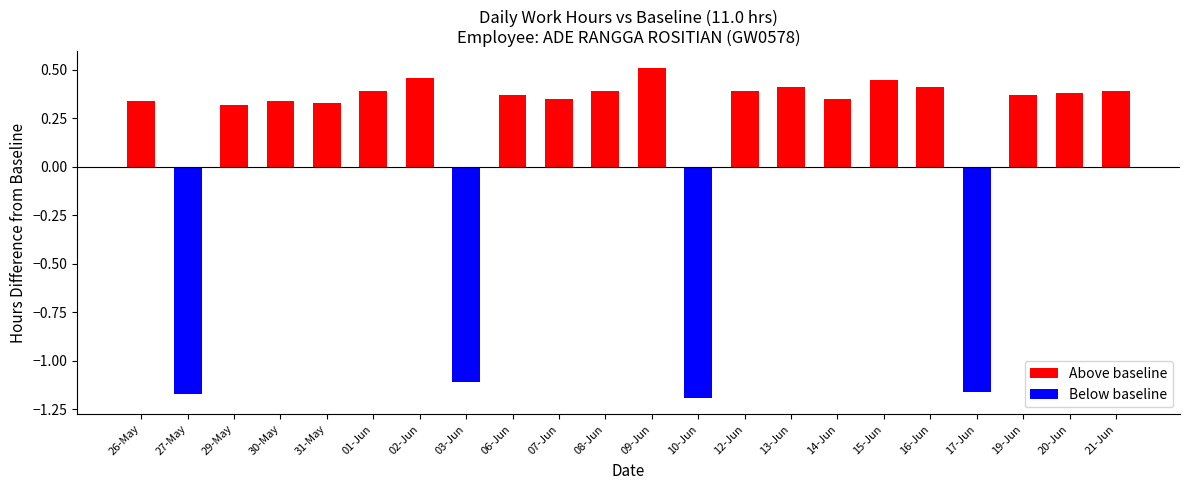

The Above baseline series shows 0.3 at 31-May. True or false?

True